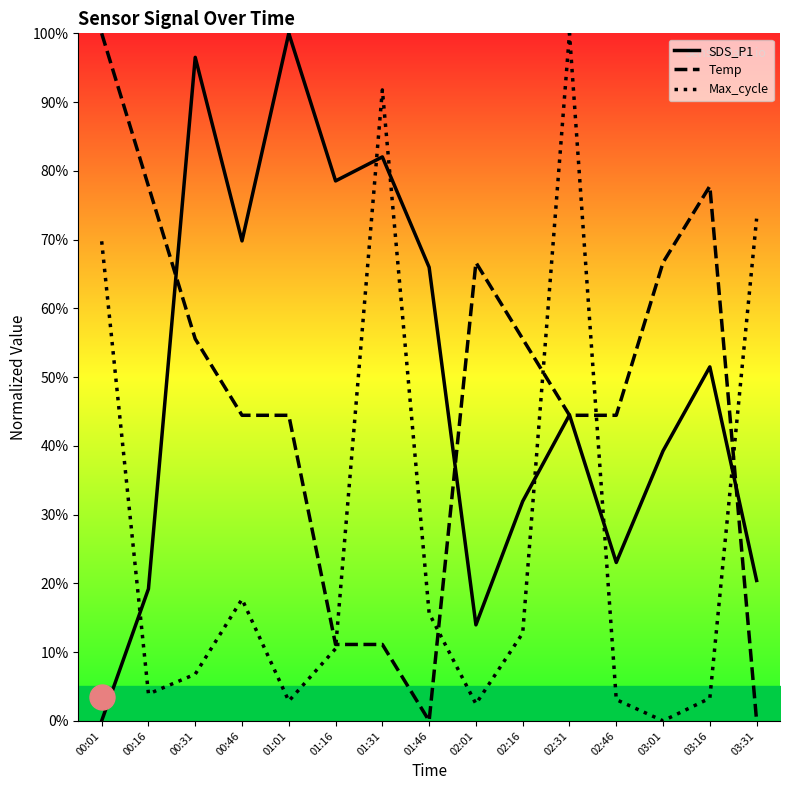

Is it true that Max_cycle equals 0.0 at 03:01?

True